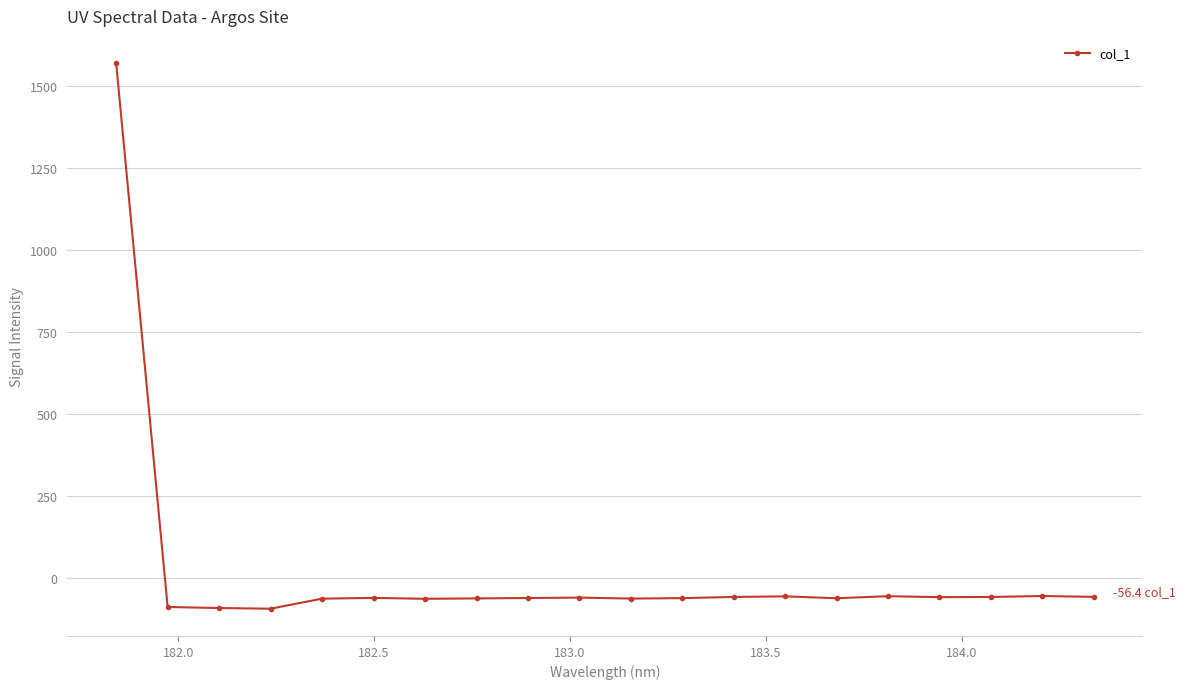

True or false: the data has more than 1 interior local peaks.

True